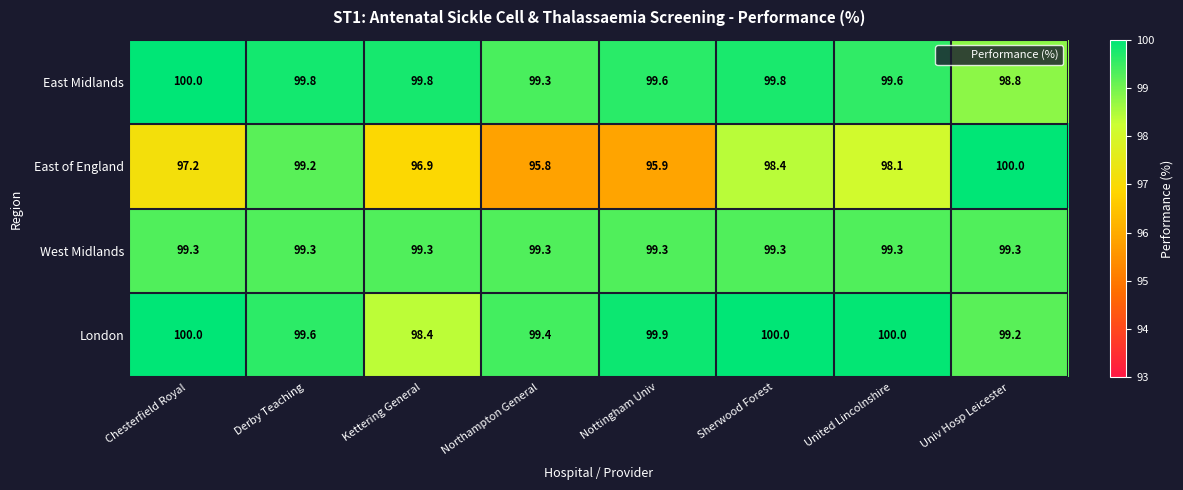

How many values in the London series exceed 99?

7